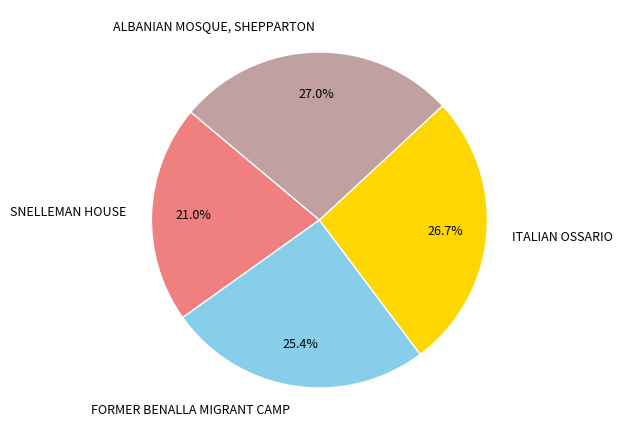

Is the sum of FORMER BENALLA MIGRANT CAMP and ITALIAN OSSARIO greater than half?

Yes